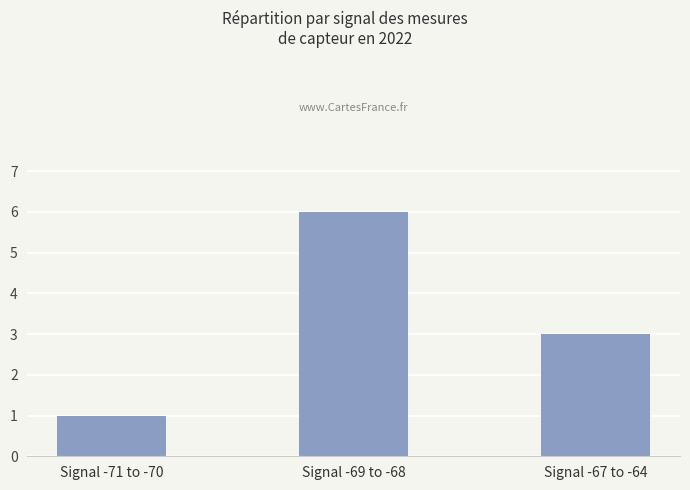

List the labels in order of value, smallest first.

Signal -71 to -70, Signal -67 to -64, Signal -69 to -68